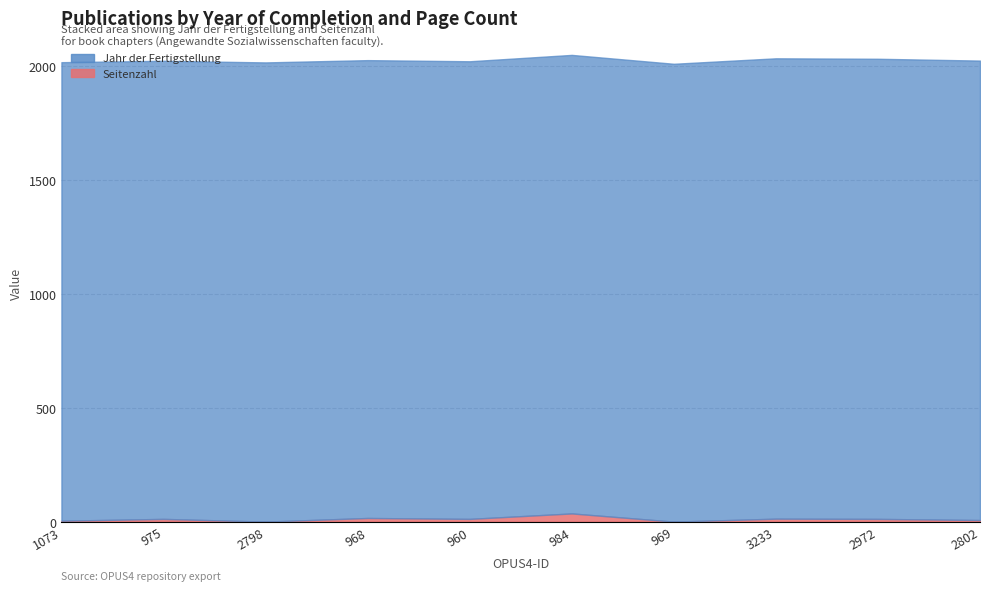

Which series has the largest range (max minus min)?

Seitenzahl